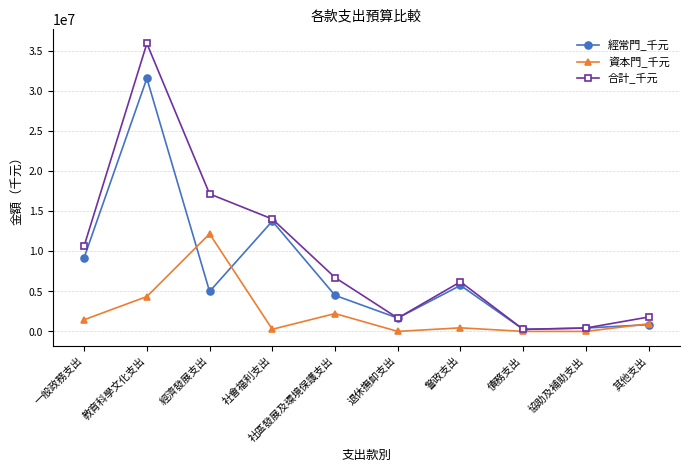

Between which two adjacent categories do 資本門_千元 and 經常門_千元 first intersect?

教育科學文化支出 and 經濟發展支出